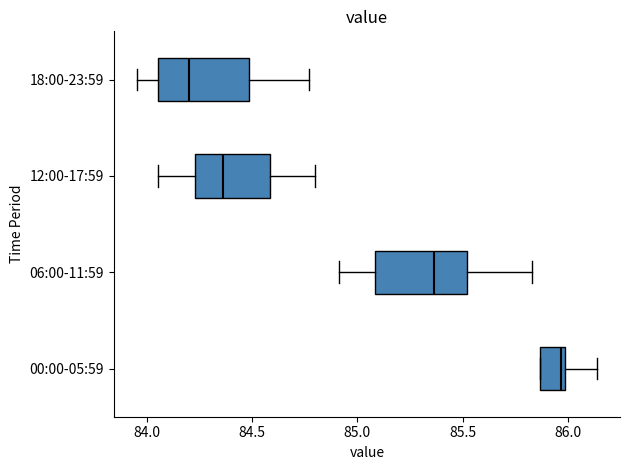

Reading bottom to top, read every box against the x-axis: the position of its median line, the range the box covers, and the ends of its whiskers. The values are not printed on the chart, so give them approximately, as read against the axis.

00:00-05:59: median 85.95, box 85.85 to 86.00, whiskers 85.85 to 86.15
06:00-11:59: median 85.35, box 85.10 to 85.50, whiskers 84.90 to 85.85
12:00-17:59: median 84.35, box 84.25 to 84.60, whiskers 84.05 to 84.80
18:00-23:59: median 84.20, box 84.05 to 84.50, whiskers 83.95 to 84.75